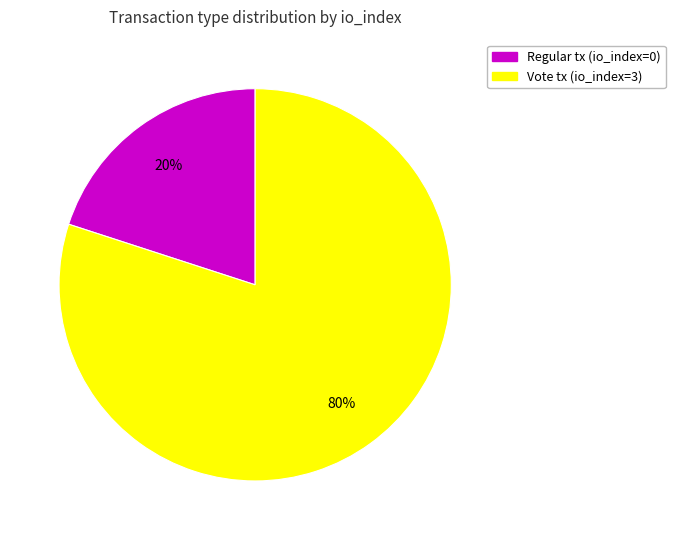

Is there a majority slice in this chart?

Yes